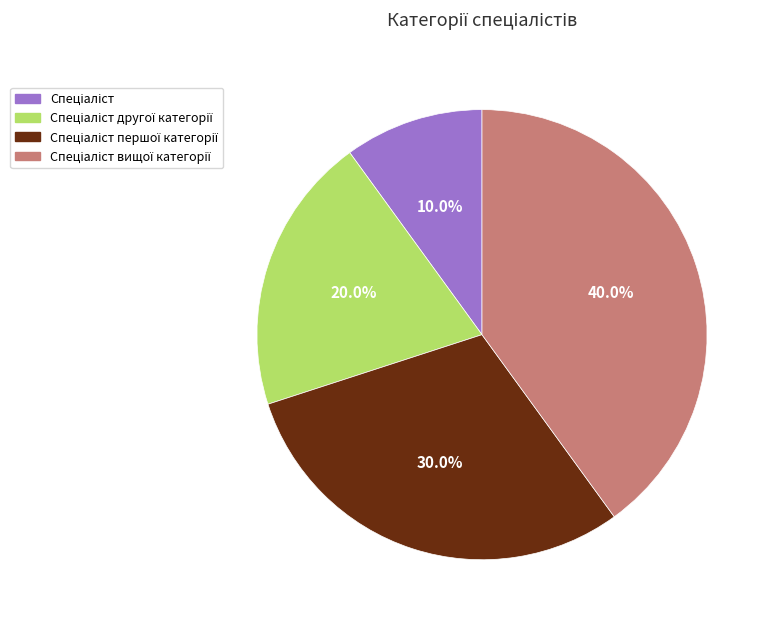

Is there any slice that represents more than half of the pie?

No